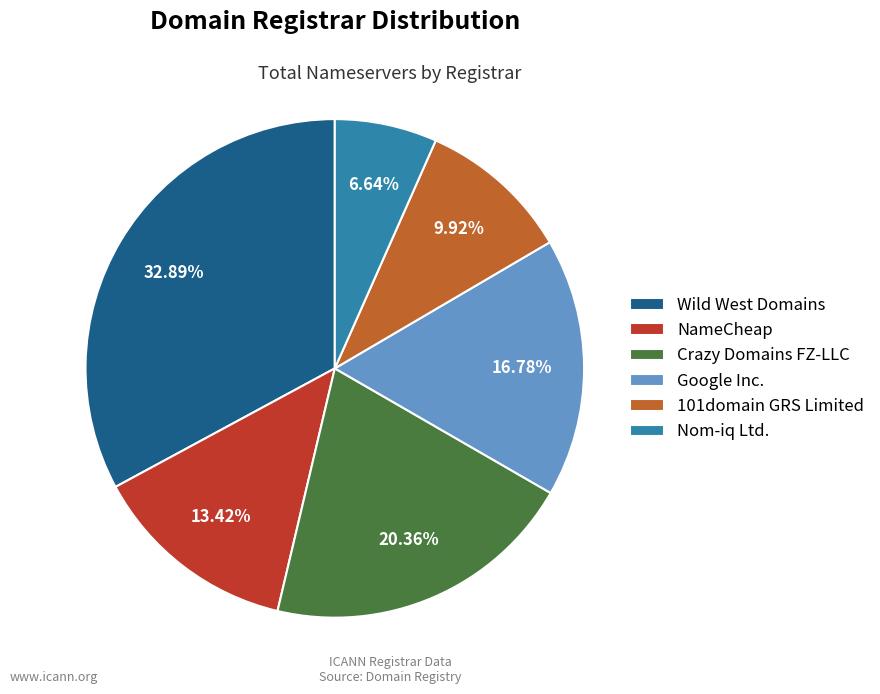

What is the ratio of the value at 101domain GRS Limited to the value at Google Inc.?

0.6